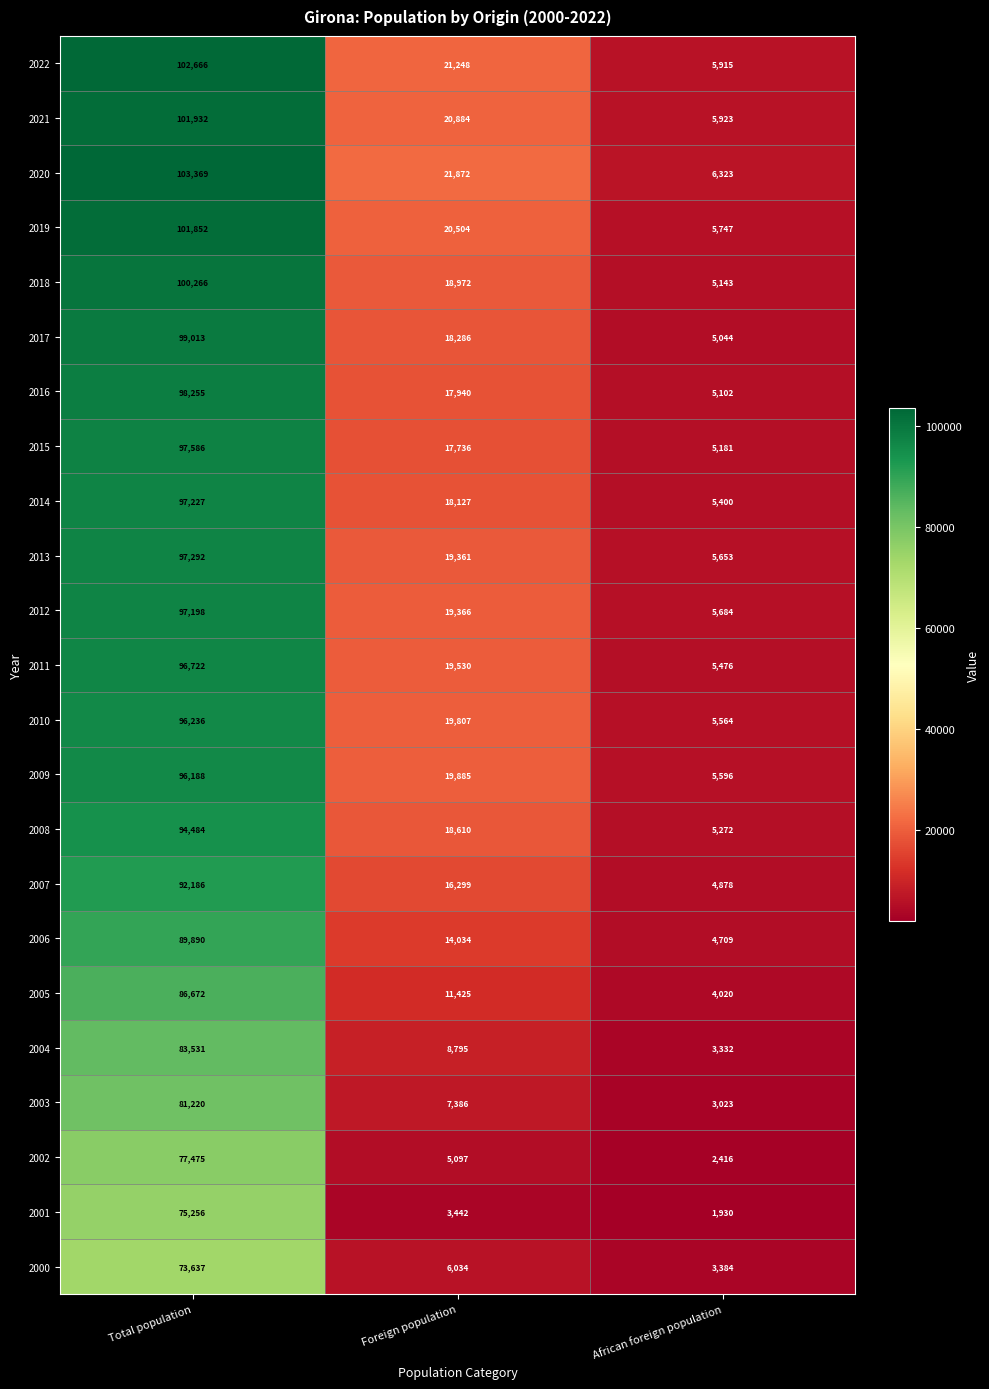

What is the difference between the second highest and minimum values in the 2022 series?

15333